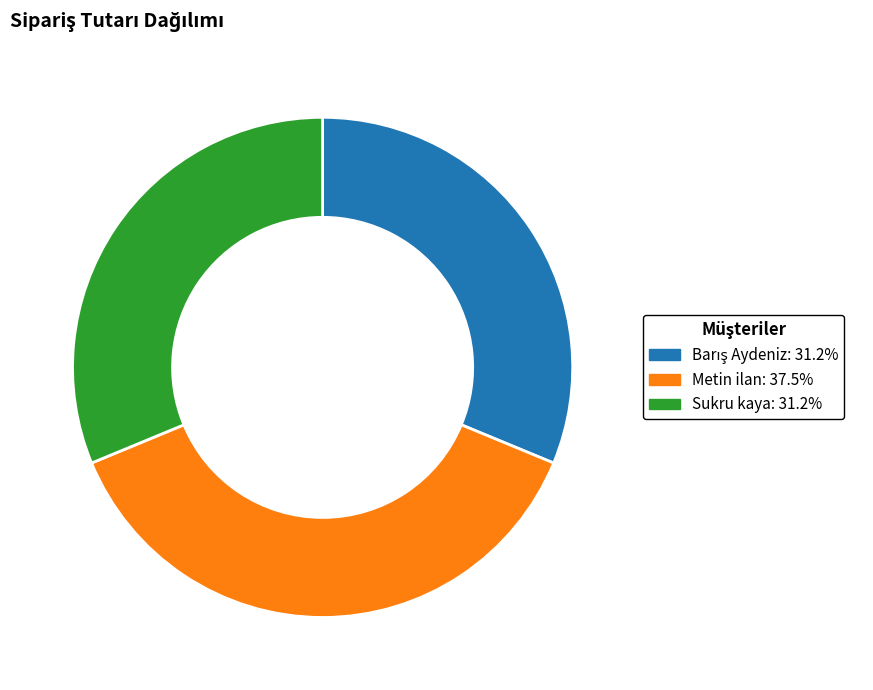

Which has a higher value, Sukru kaya or Metin ilan?

Metin ilan